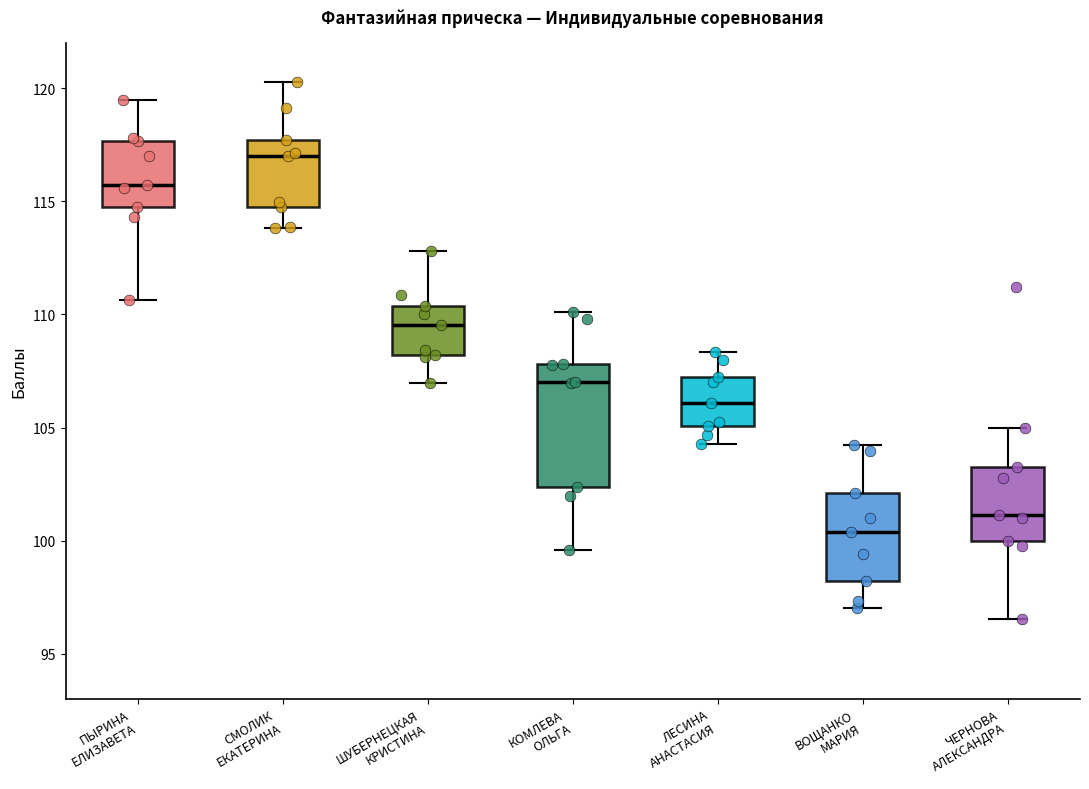

Where does the upper whisker of the box for ВОЩАНКО МАРИЯ end on the y-axis? The values are not printed on the chart, so give them approximately, as read against the axis.

104.0